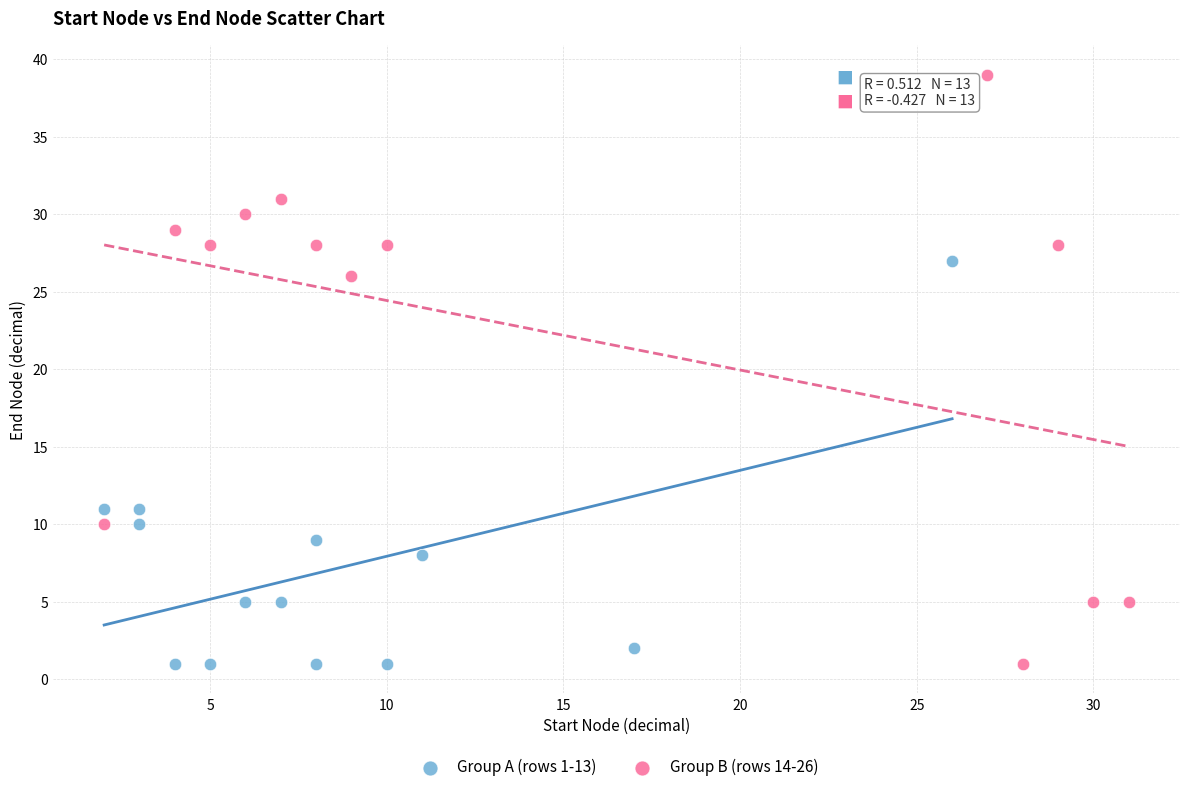

Which series has the largest Y range (max minus min)?

Group B (rows 14-26)